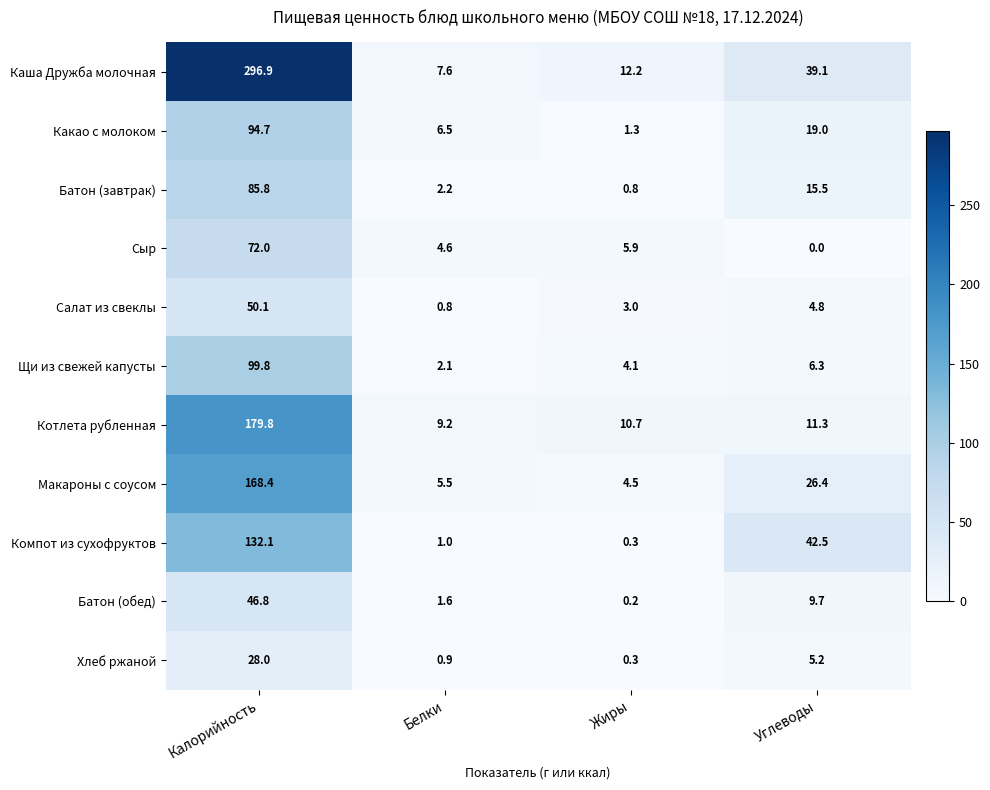

Which series has the largest range (max minus min)?

Каша Дружба молочная